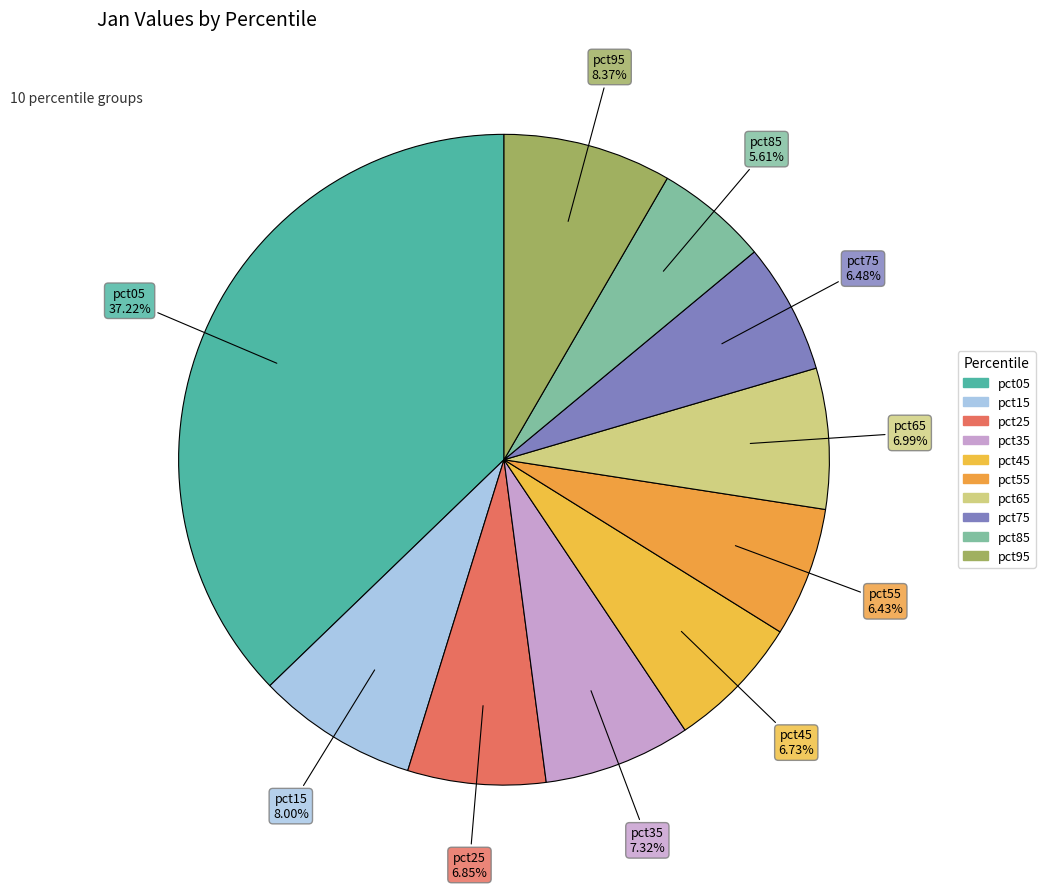

How many segments does this pie chart have?

10